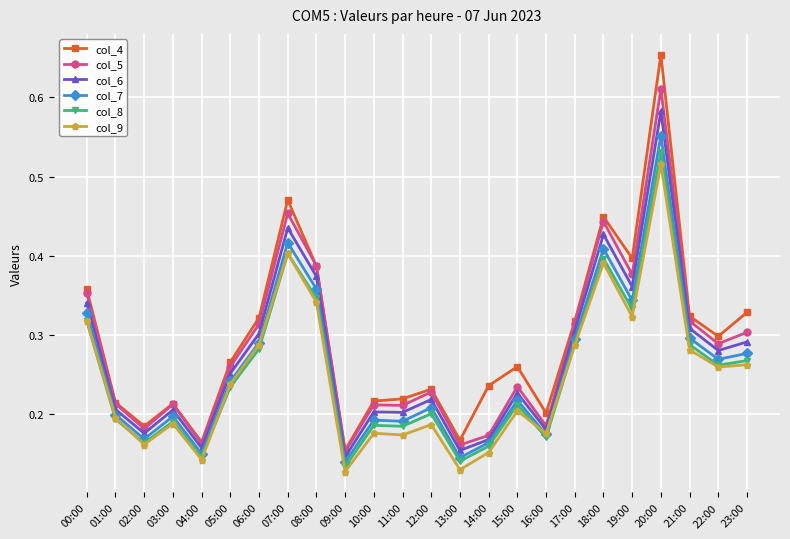

What is the label of the 6th point from the left?

05:00